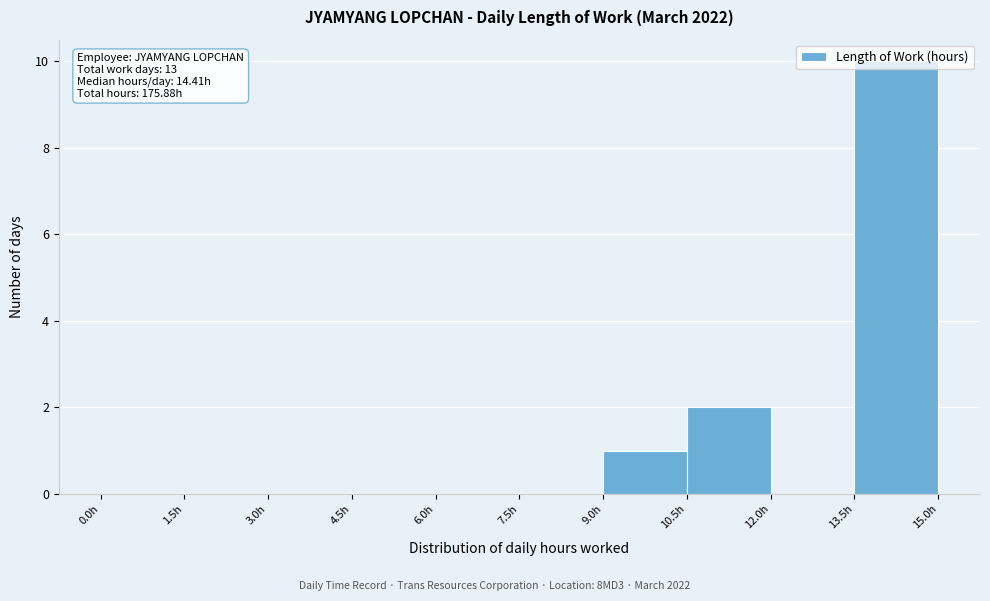

Which range on the x-axis has the tallest bar?

13.5 to 15.0